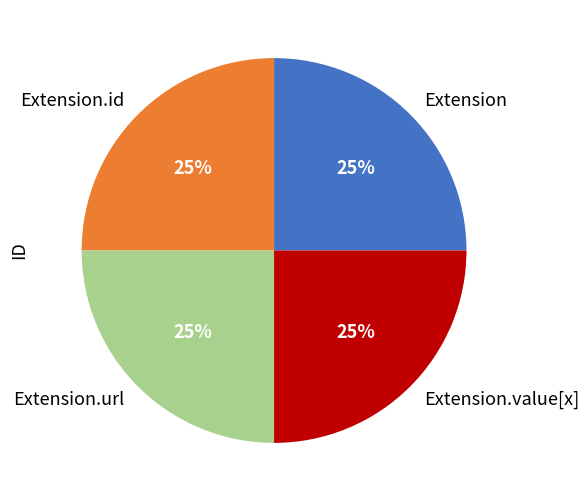

How many segments does this pie chart have?

4